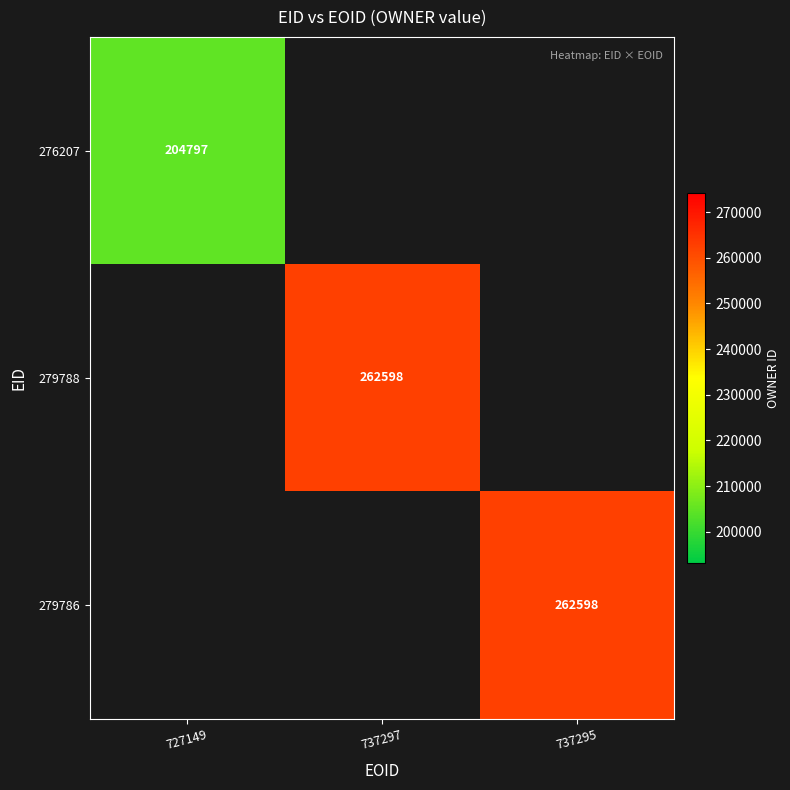

What is the minimum value shown in the chart?

204797.0